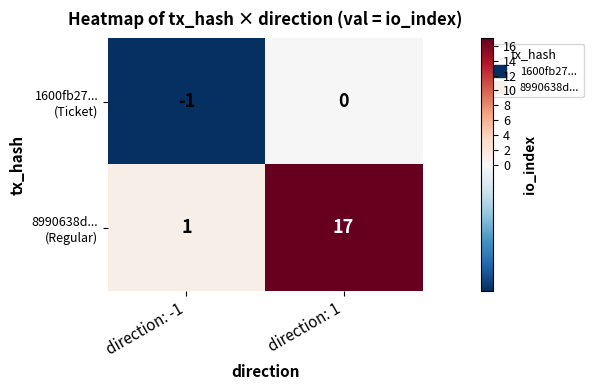

What is the spread (max minus min) of values at direction: 1?

17